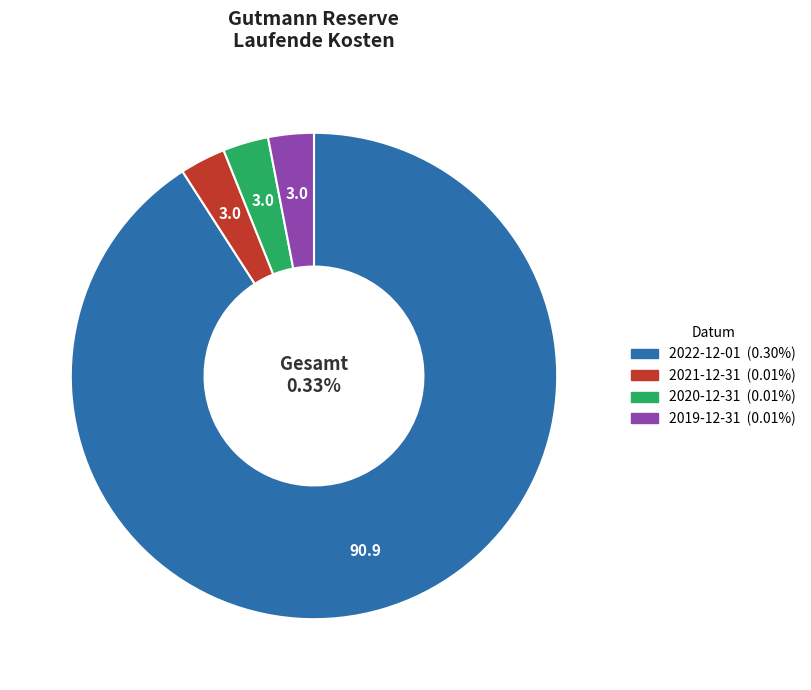

Is it true that 2021-12-31 is 1% of the pie?

False